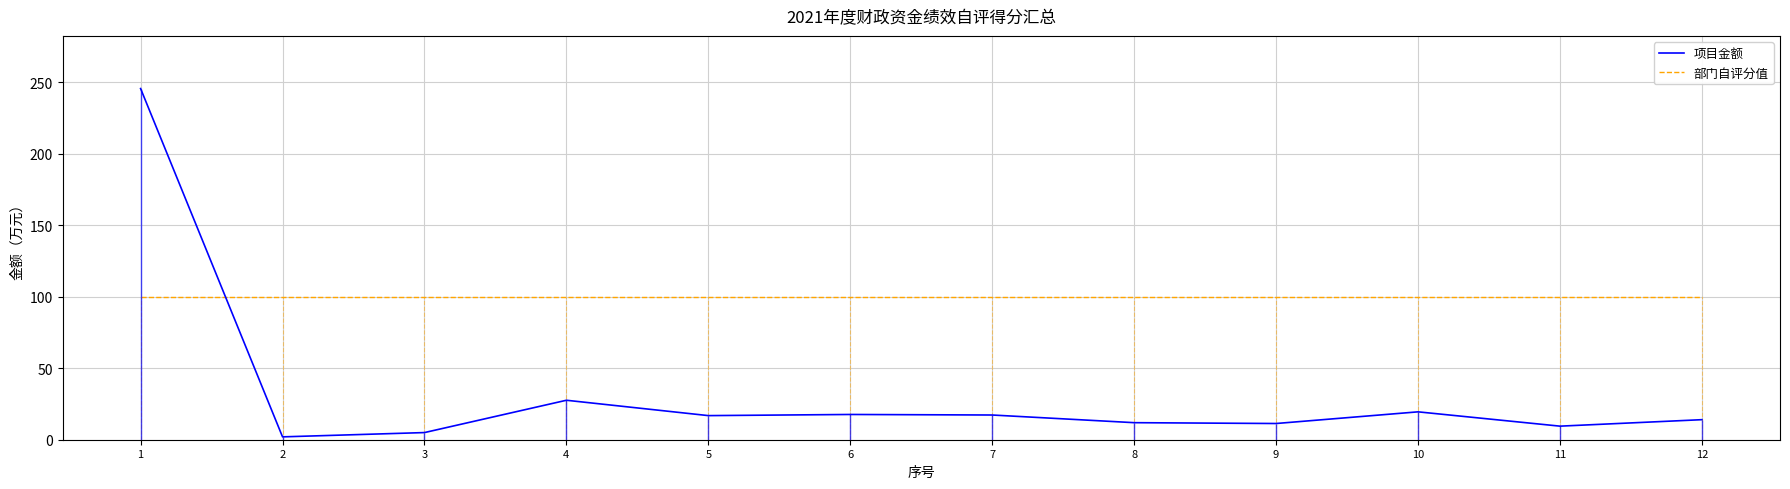

What is the value of the 部门自评分值 point at the 11th from the left?

100.0